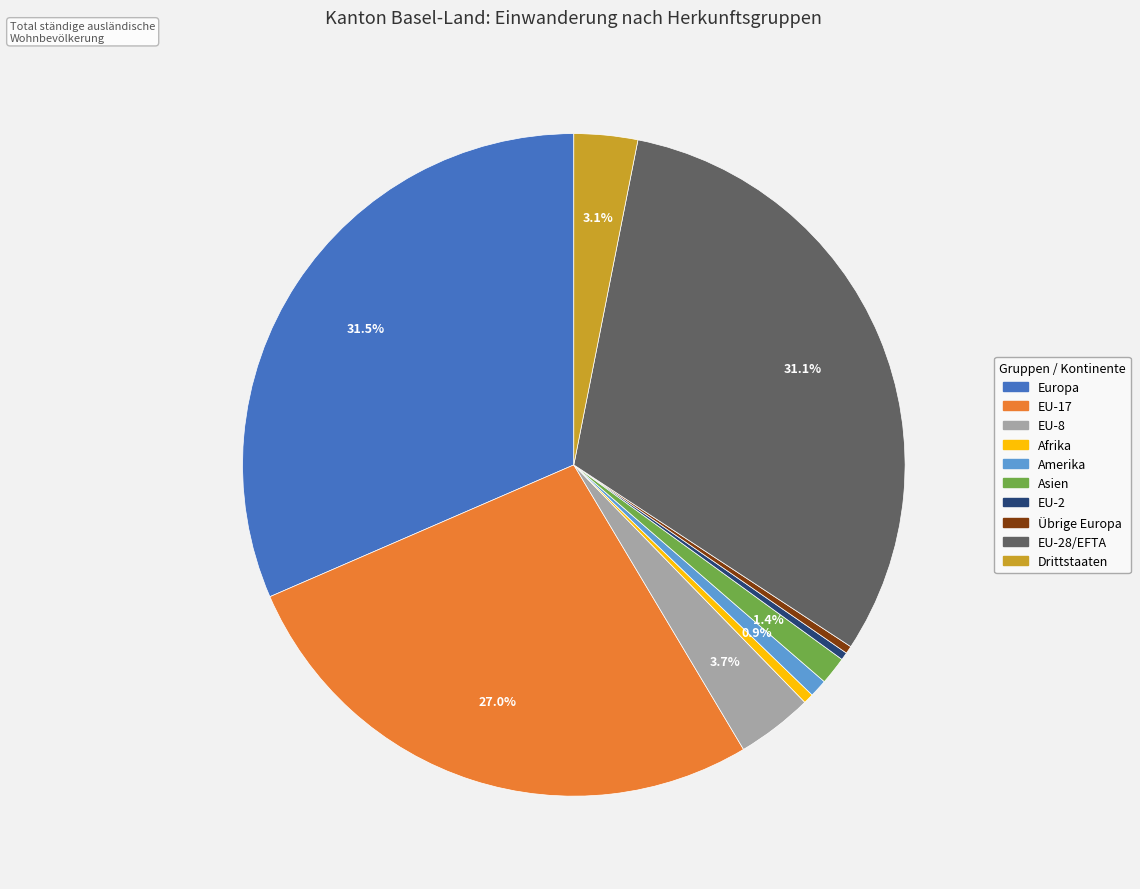

Is there a majority slice in this chart?

No